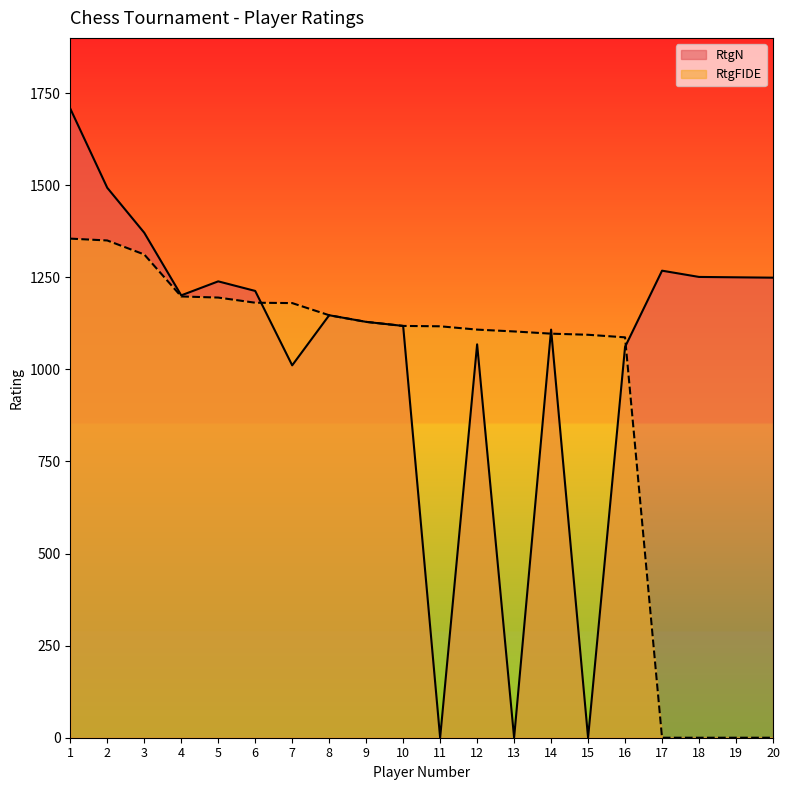

Which series has the largest total across all categories?

RtgN